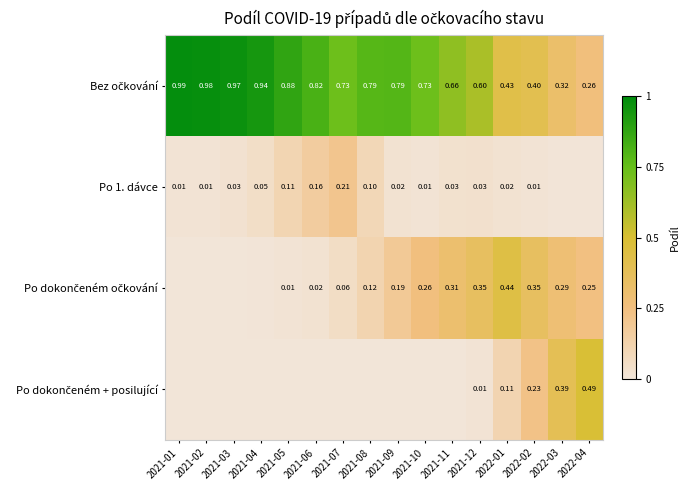

What is the total value across all series at 2021-11?

1.0